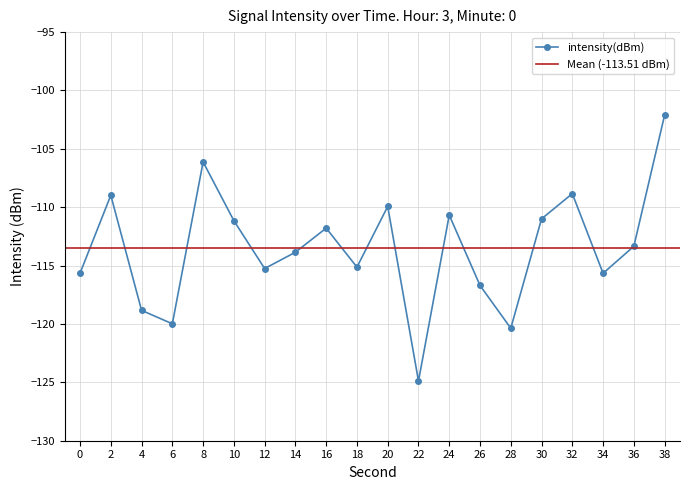

Which has a higher value, 30 or 18?

30